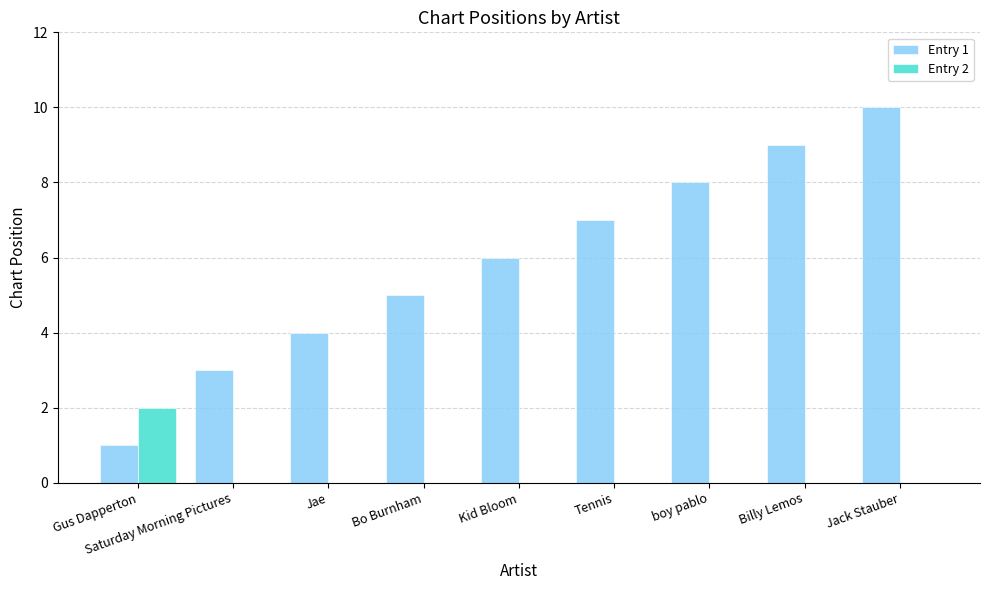

Between Jae and Kid Bloom, which series saw the biggest shift?

Entry 1